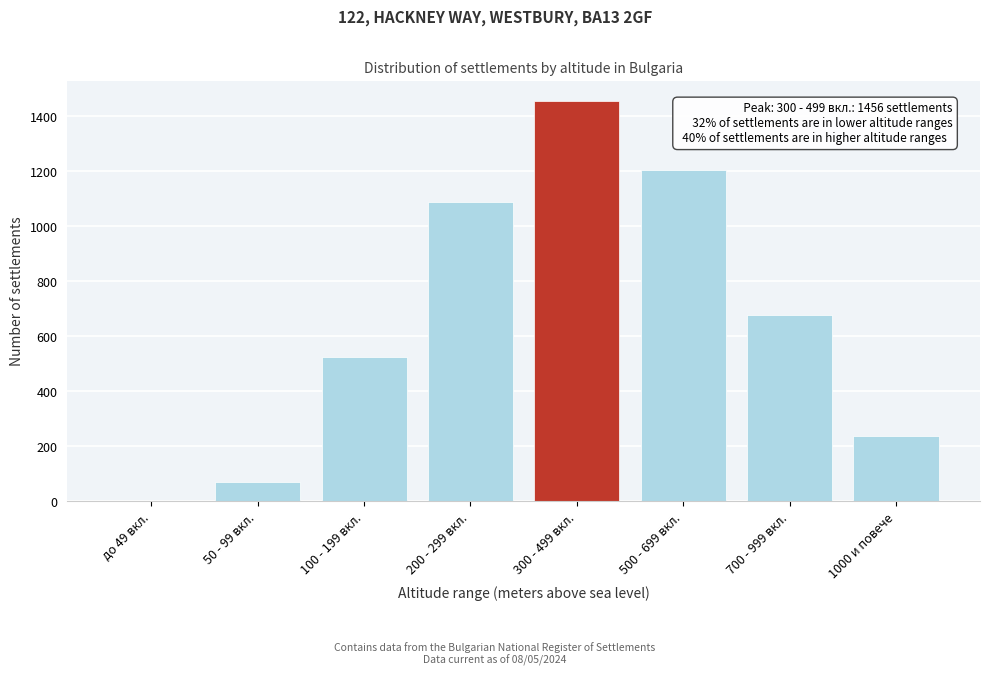

Reading left to right, transcribe all the data shown in this chart.

до 49 вкл.=0	50 - 99 вкл.=71	100 - 199 вкл.=524	200 - 299 вкл.=1089	300 - 499 вкл.=1456	500 - 699 вкл.=1203	700 - 999 вкл.=678	1000 и повече=238